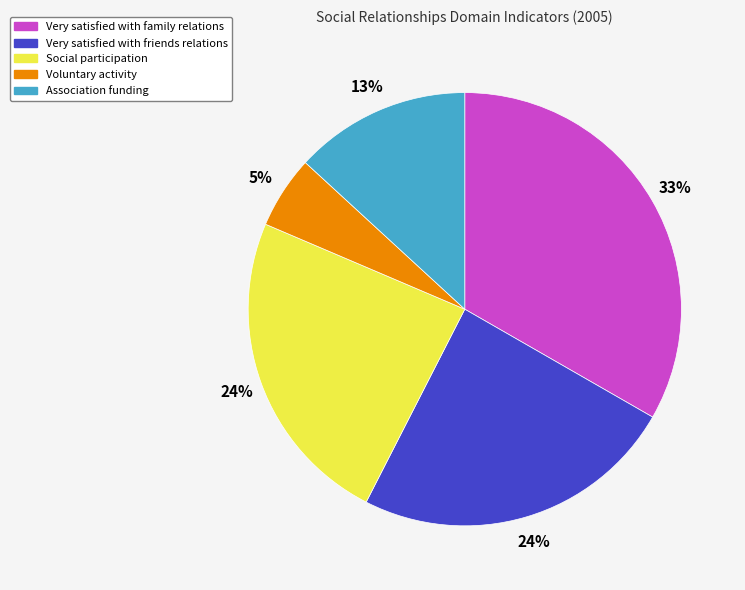

What is the smallest slice in the pie chart?

Voluntary activity